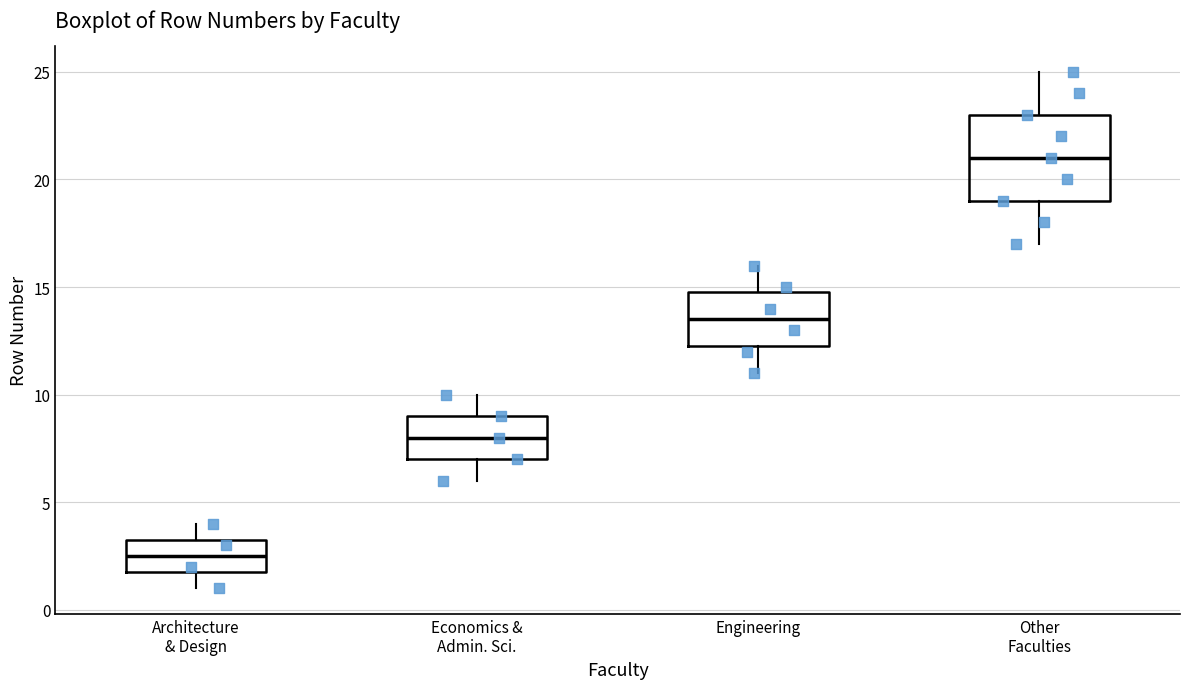

Reading left to right, read every box against the y-axis: the position of its median line, the range the box covers, and the ends of its whiskers. The values are not printed on the chart, so give them approximately, as read against the axis.

Architecture & Design: median 2.5, box 2.0 to 3.5, whiskers 1.0 to 4.0
Economics & Admin. Sci.: median 8.0, box 7.0 to 9.0, whiskers 6.0 to 10.0
Engineering: median 13.5, box 12.5 to 15.0, whiskers 11.0 to 16.0
Other Faculties: median 21.0, box 19.0 to 23.0, whiskers 17.0 to 25.0